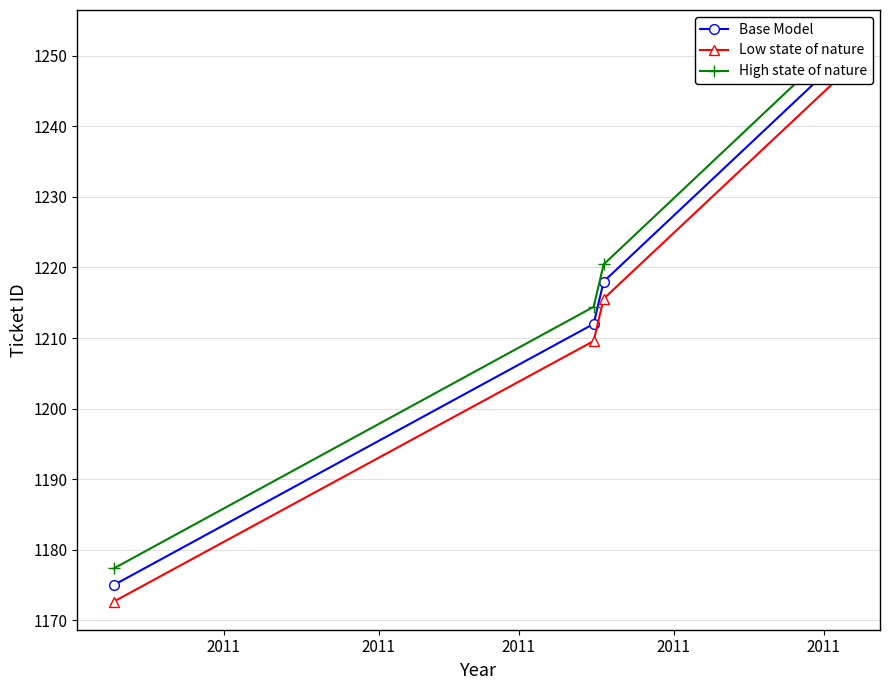

How many lines are shown in the chart?

3